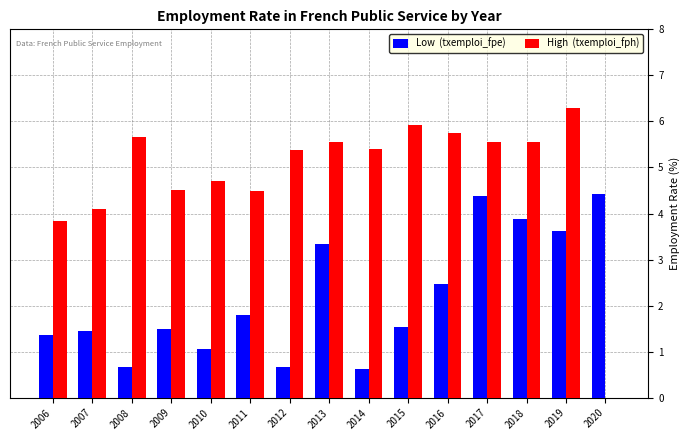

How many series are shown in this chart?

2